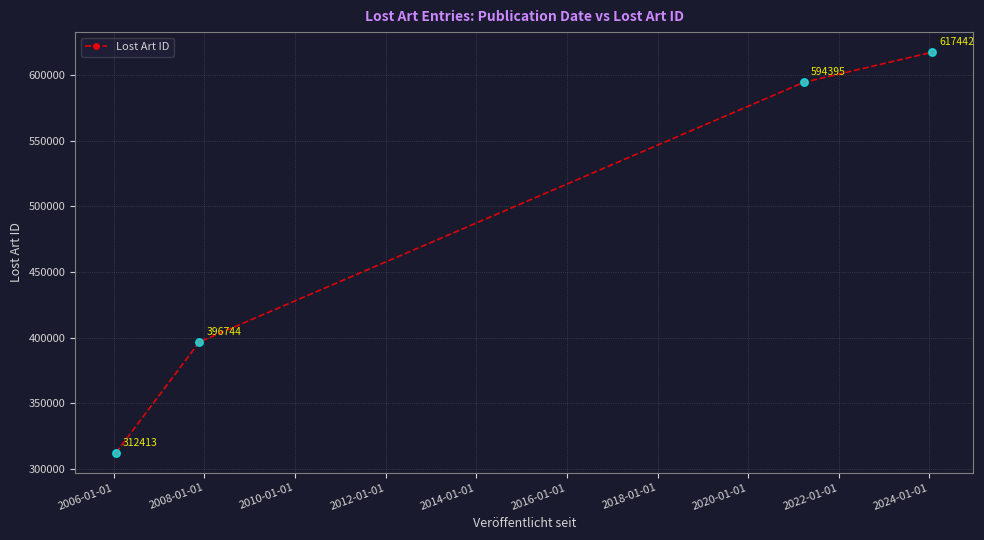

True or false: the data has more than 1 interior local peaks.

False